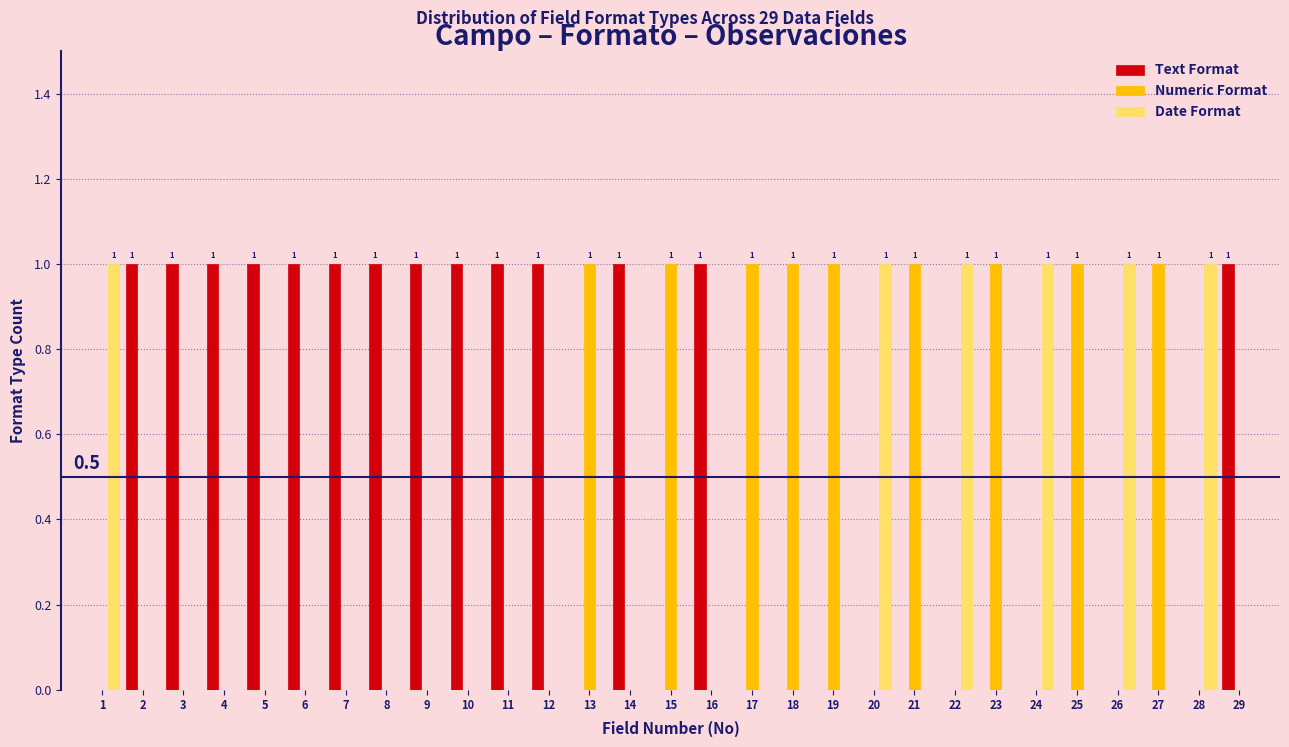

Is it true that Text Format equals 2 at 6?

False